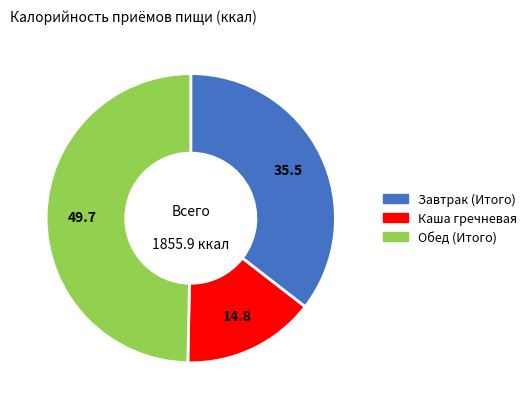

What is the smallest slice in the pie chart?

Каша гречневая